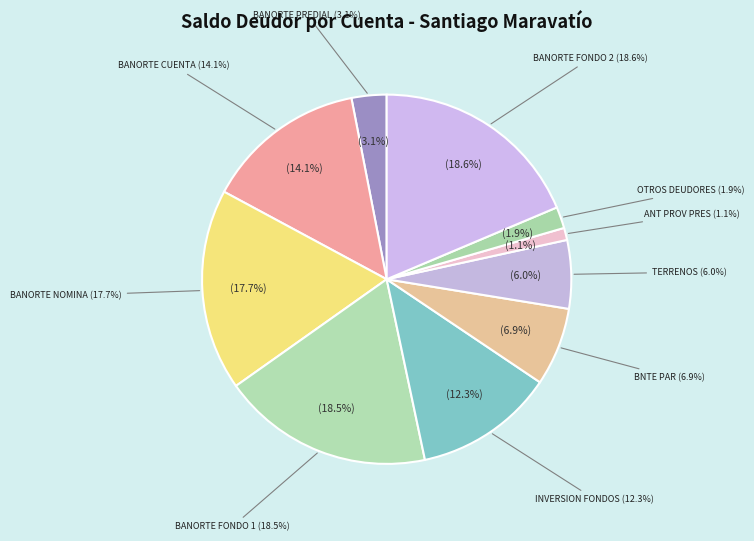

Between BANORTE FONDO 1 and TERRENOS, which is larger?

BANORTE FONDO 1